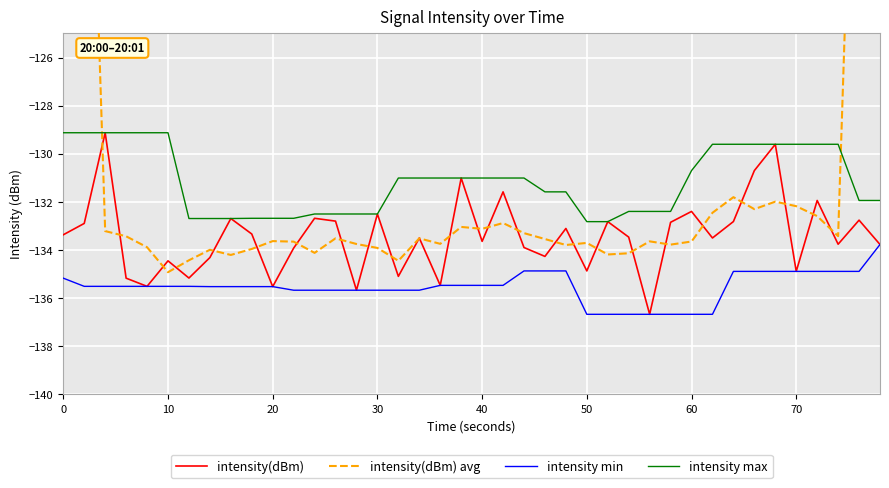

What is the lowest value of the intensity min series?

-136.7